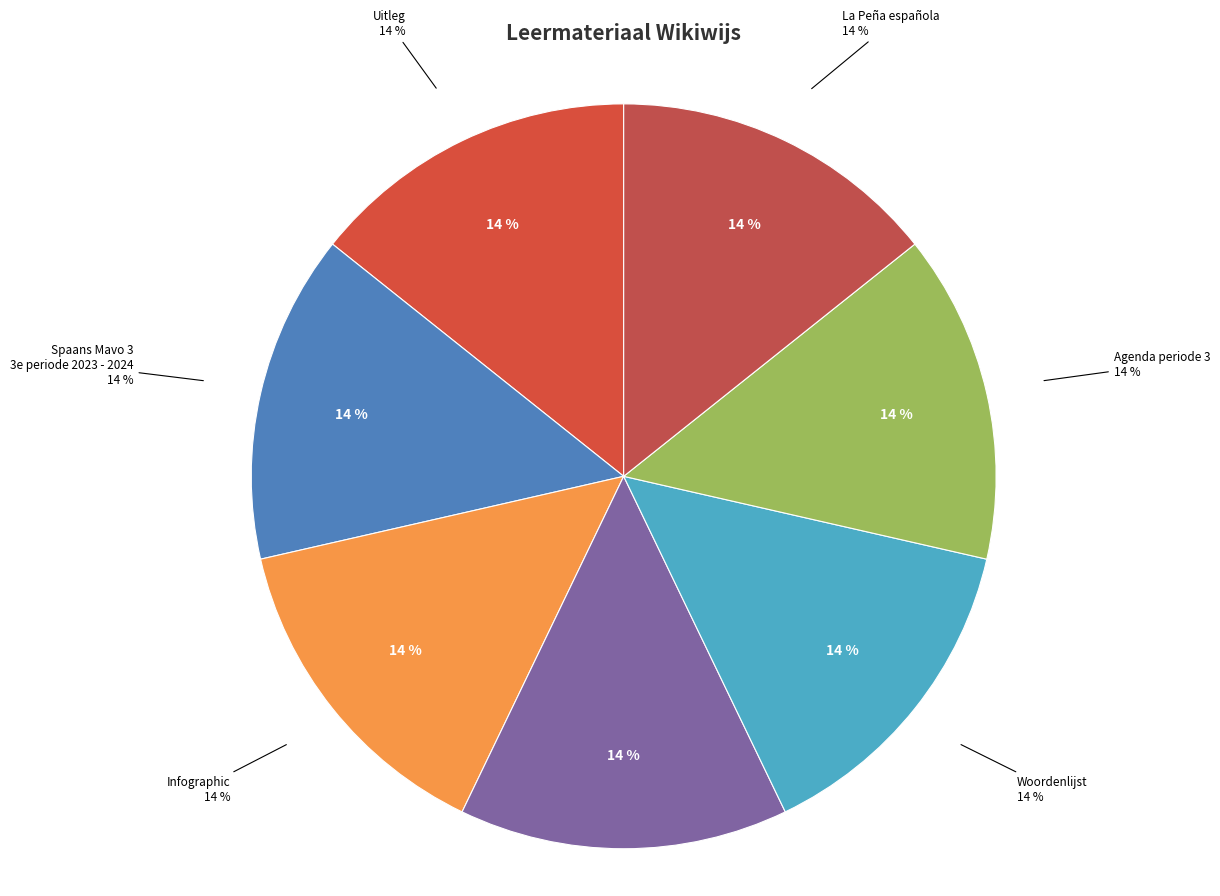

Does BloX account for over 50% of the chart?

No